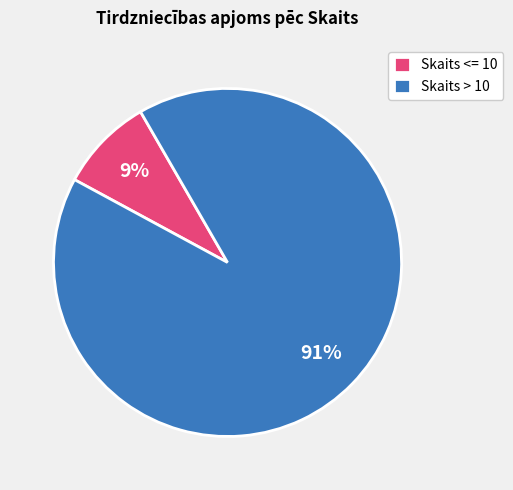

True or false: Skaits <= 10 accounts for 9% of the total.

True